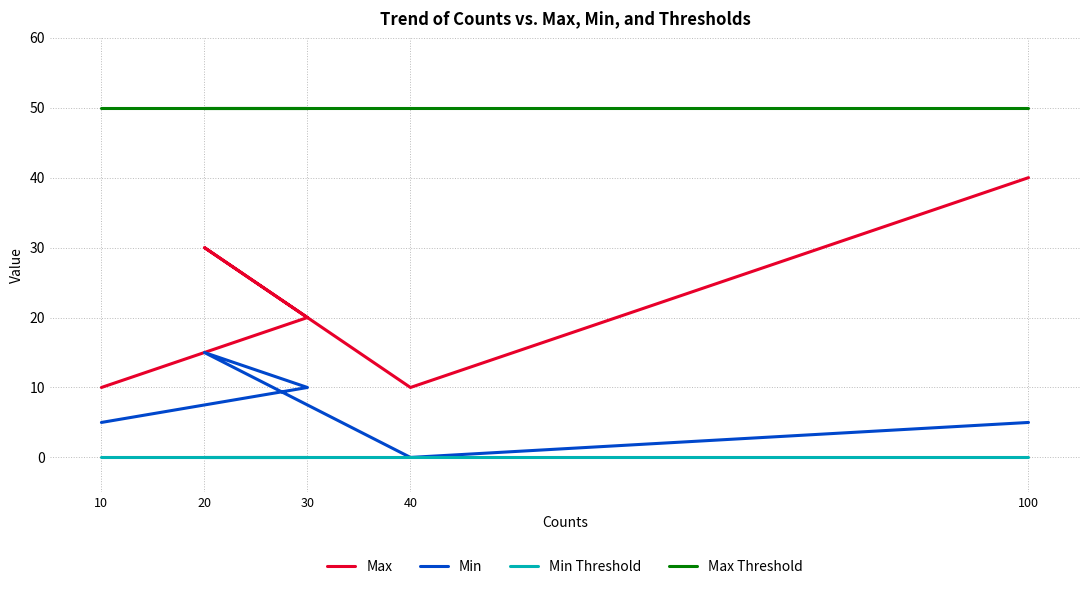

True or false: Min Threshold and Min intersect in this chart.

False